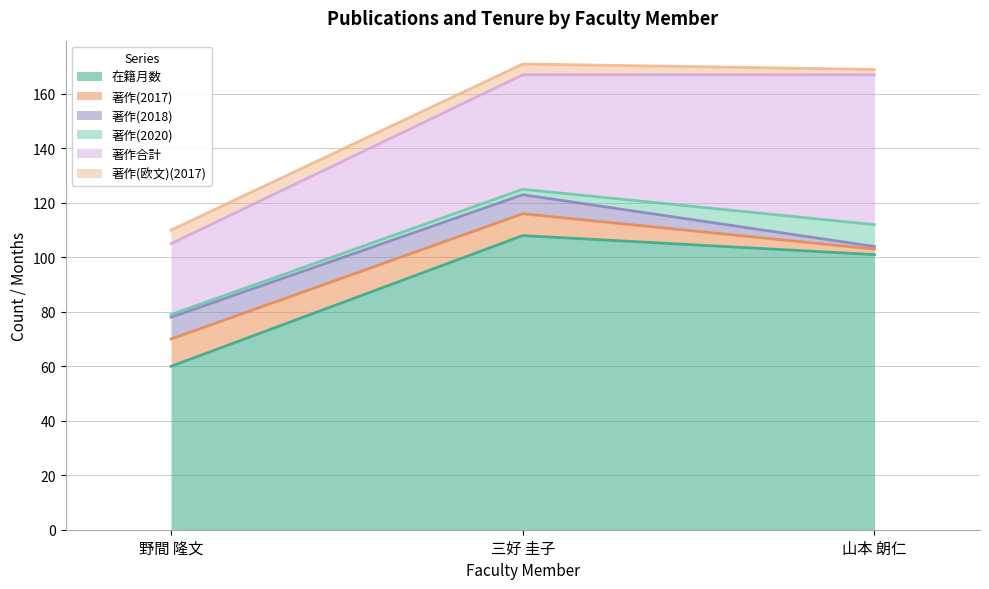

How many lines are shown in the chart?

6